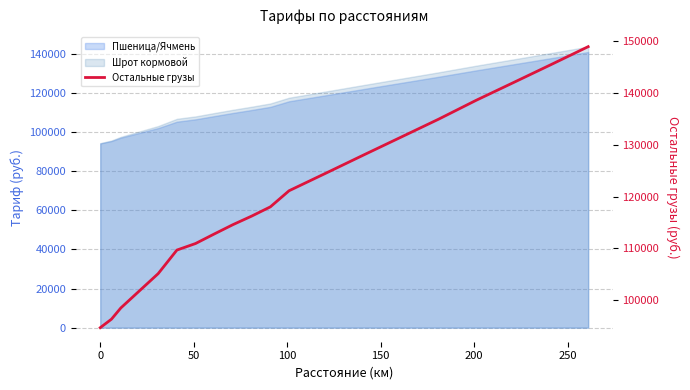

What is the minimum value shown in the chart?

94682